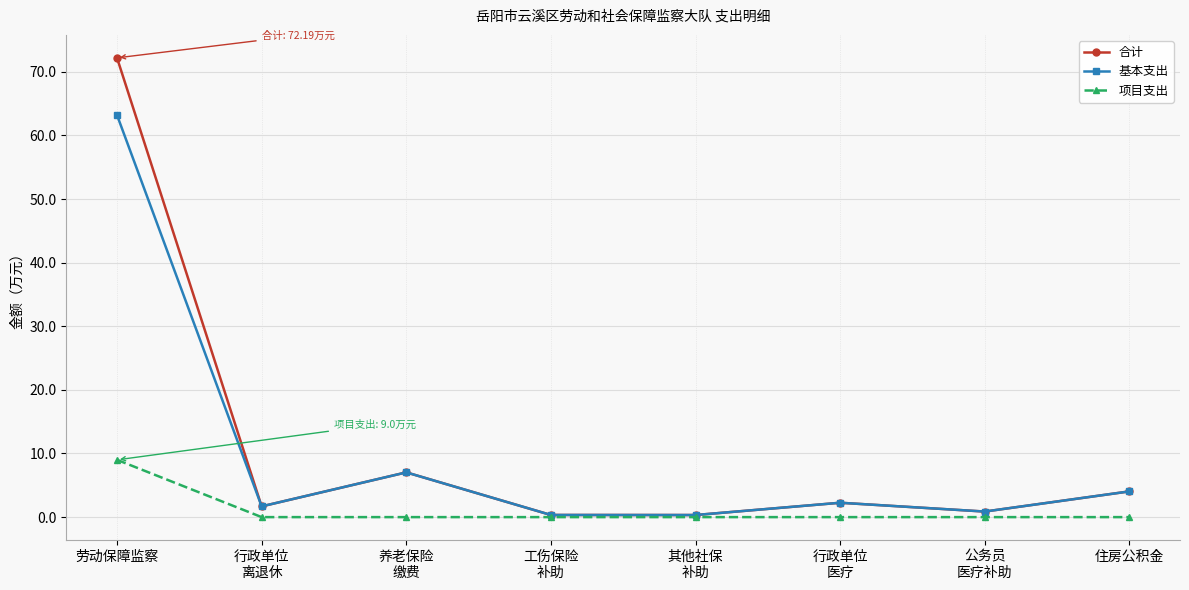

Is this an area chart (filled region under the line)?

No